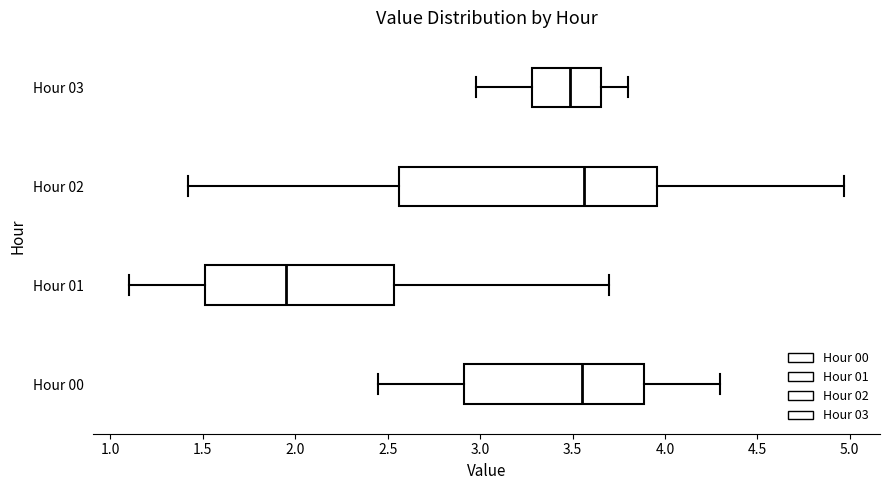

Where does the left whisker of the box for Hour 01 end on the x-axis? The values are not printed on the chart, so give them approximately, as read against the axis.

1.10